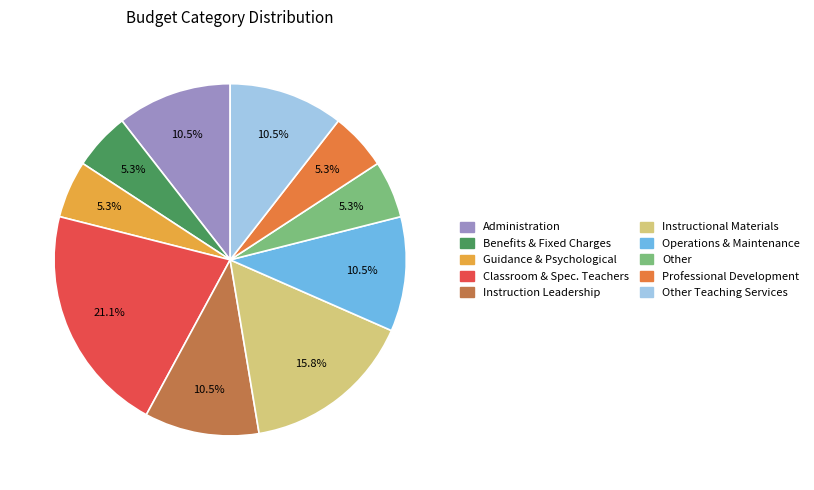

To the nearest percent, what is the combined percentage of Instruction Leadership and Other?

16%